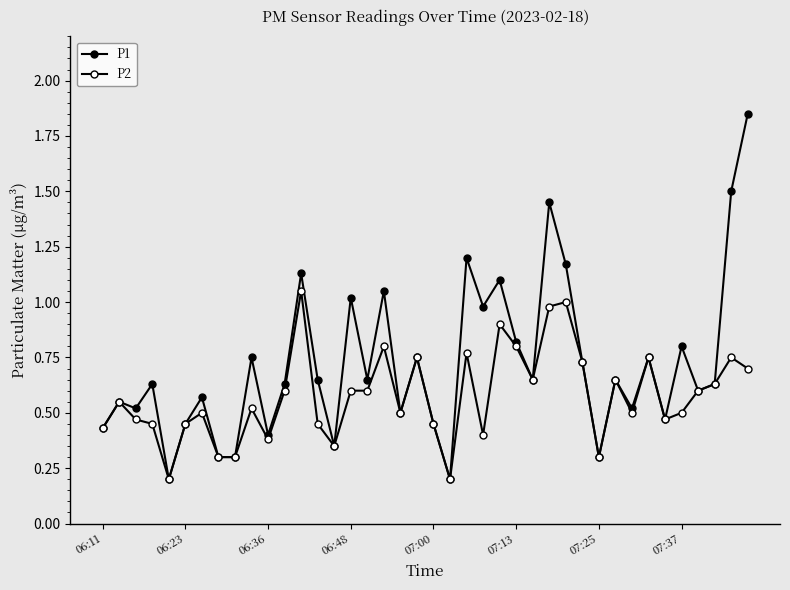

True or false: P2 and P1 intersect in this chart.

False